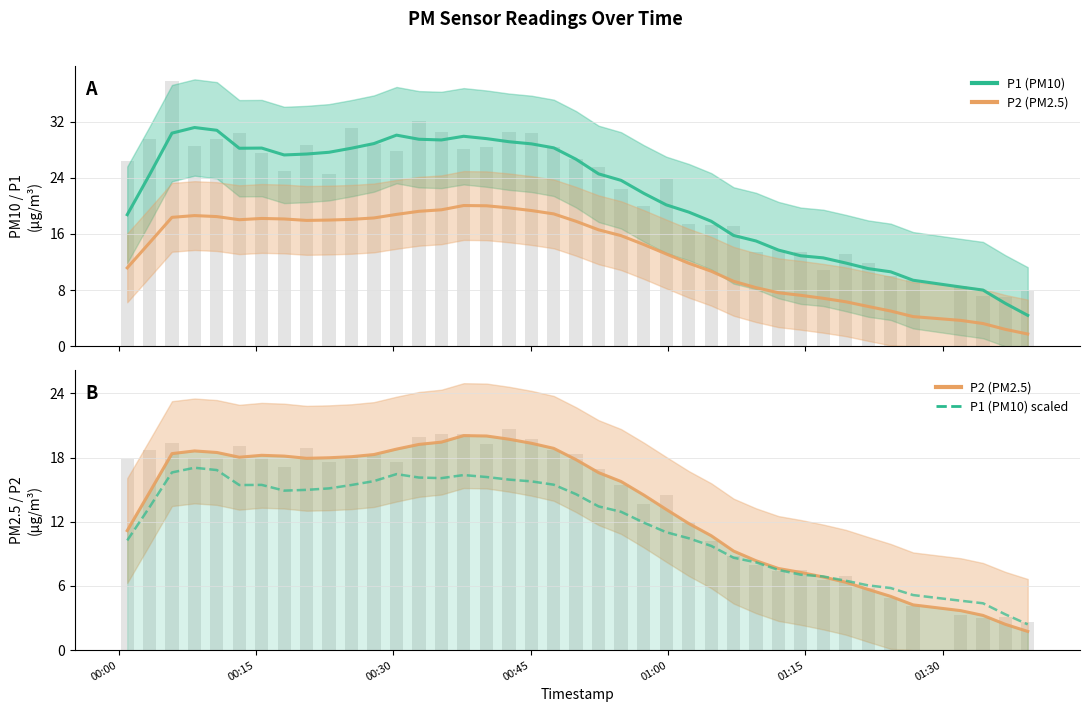

Does the chart contain any negative values?

No